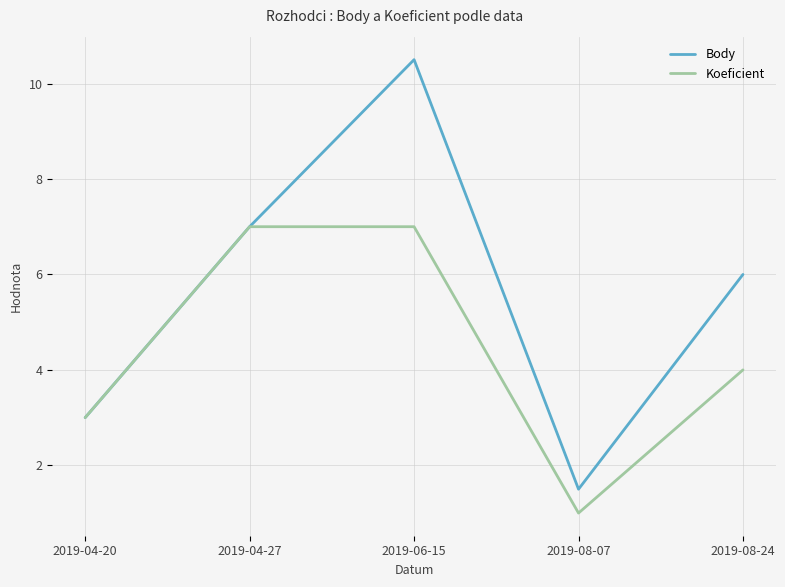

What position from the left is 2019-04-20?

1